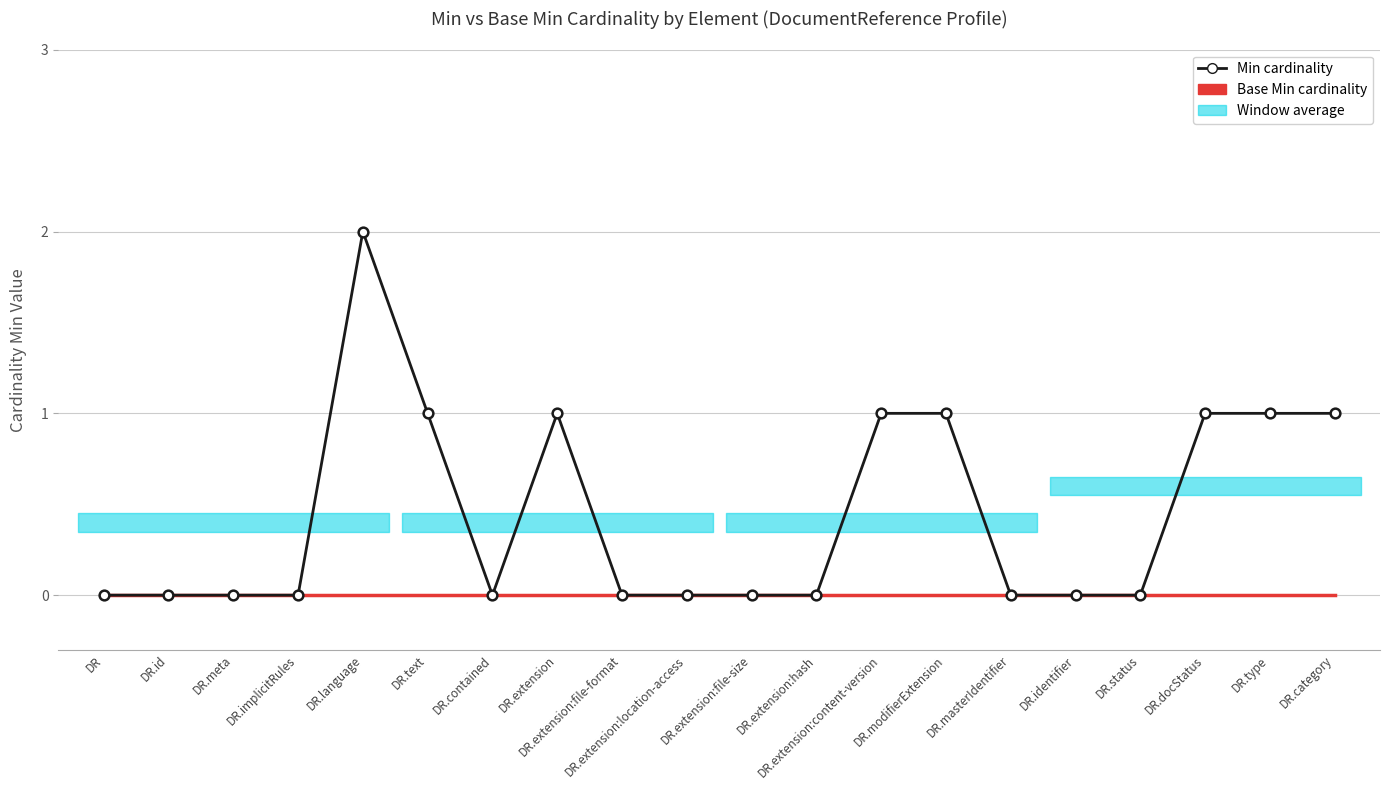

List the labels in order of Base Min cardinality value, largest first.

DR, DR.id, DR.meta, DR.implicitRules, DR.language, DR.text, DR.contained, DR.extension, DR.extension:file-format, DR.extension:location-access, DR.extension:file-size, DR.extension:hash, DR.extension:content-version, DR.modifierExtension, DR.masterIdentifier, DR.identifier, DR.status, DR.docStatus, DR.type, DR.category